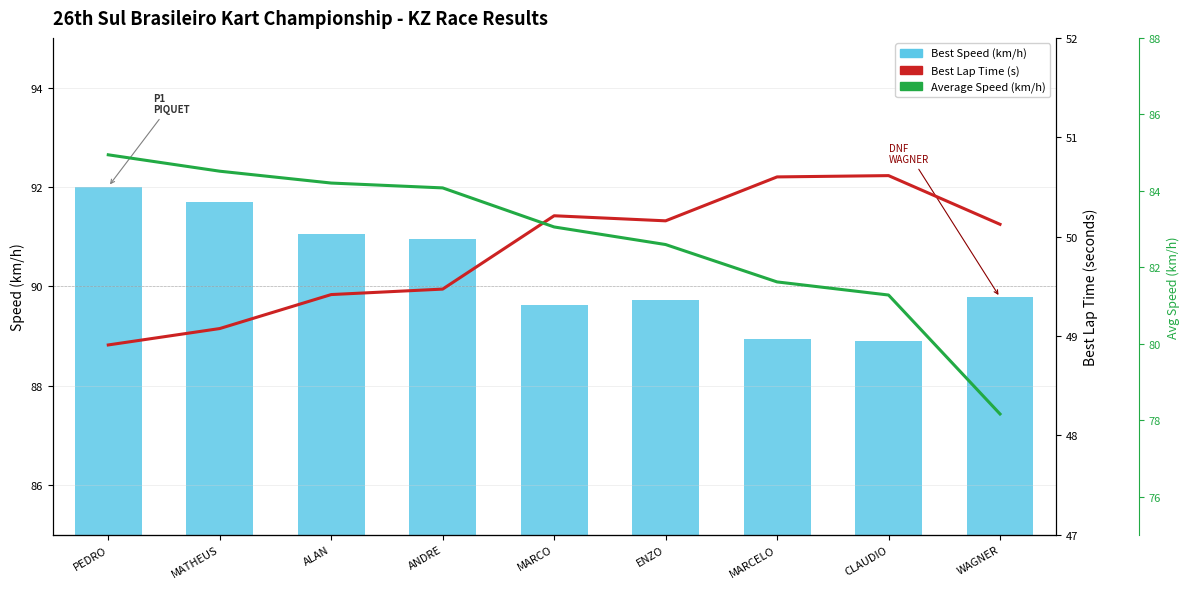

What is the average value of the Best Speed (km/h) series?

90.3